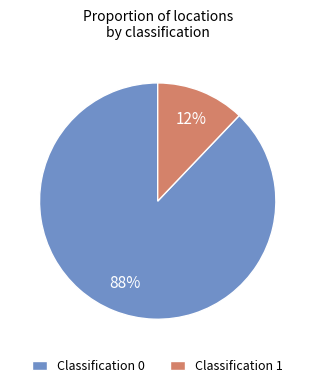

True or false: Classification 0 accounts for 88% of the total.

True